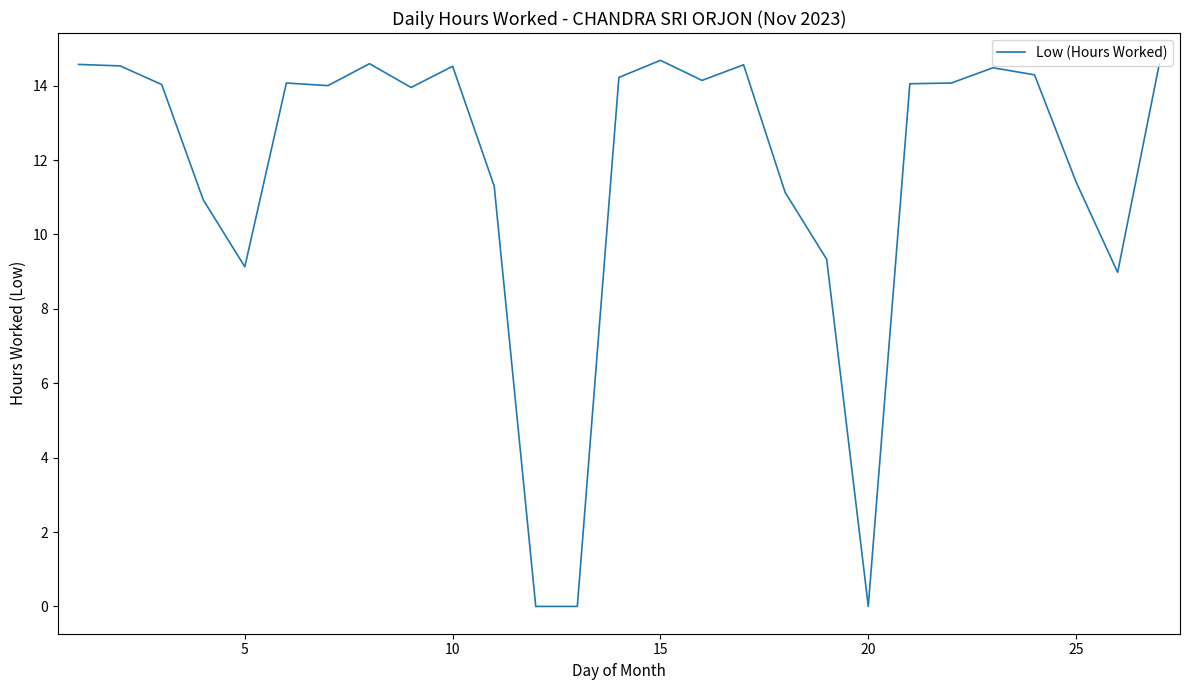

Does the chart have visible grid lines?

No